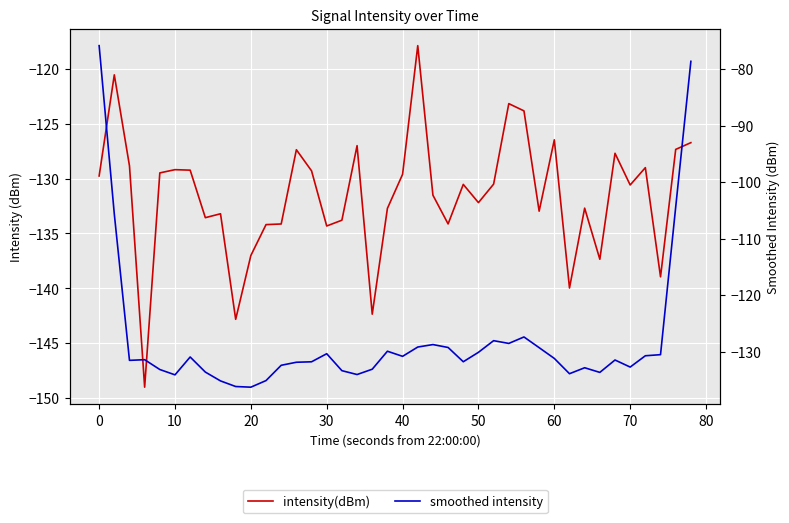

What is the sum of all smoothed intensity values?

-5108.7